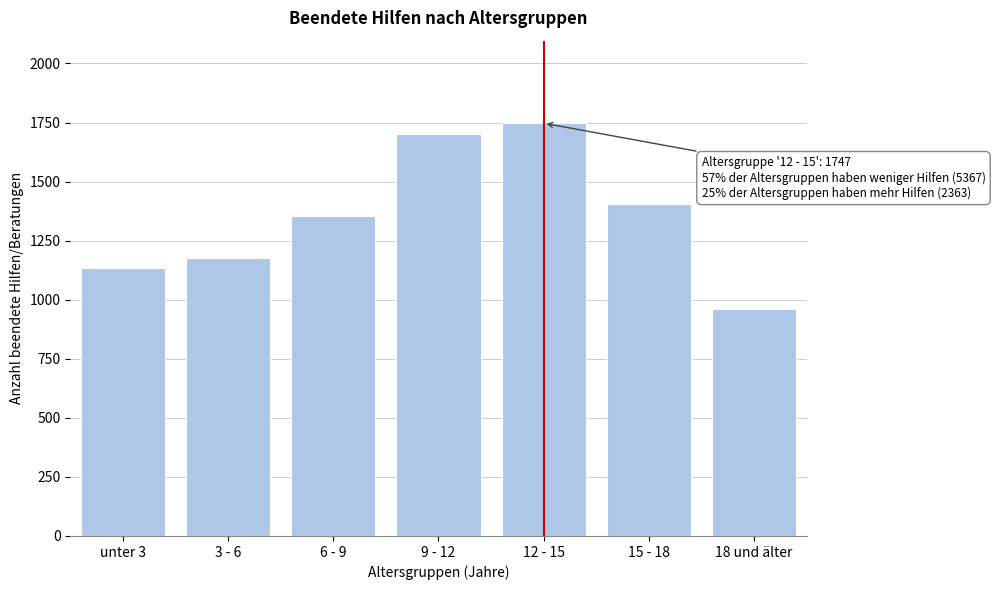

Reading right to left, list all the values displayed in this chart.

18 und älter=959	15 - 18=1404	12 - 15=1747	9 - 12=1703	6 - 9=1356	3 - 6=1175	unter 3=1133